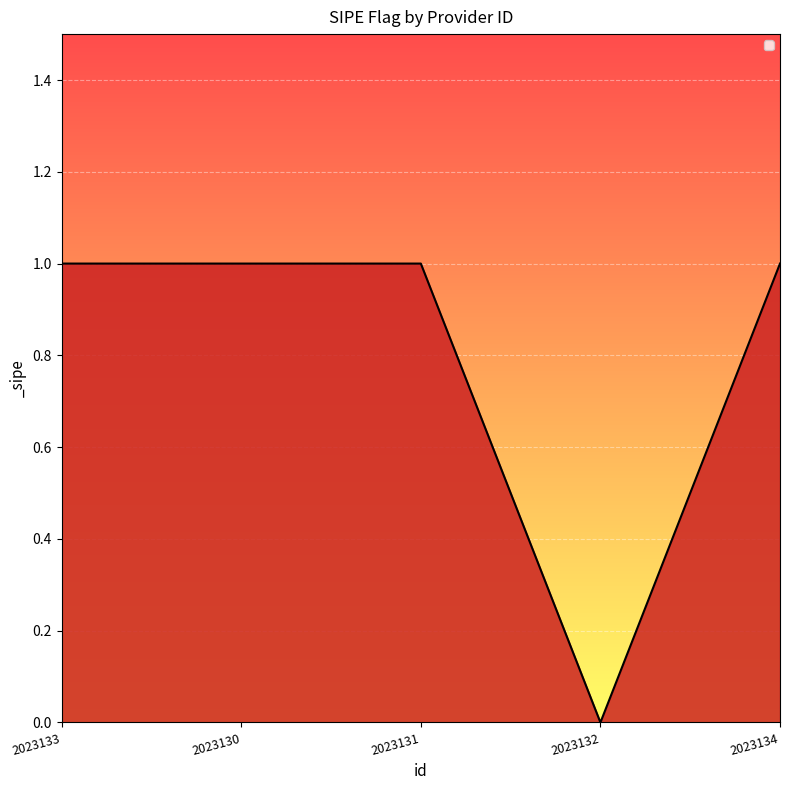

Is it true that the value at 2023131 is 1?

True